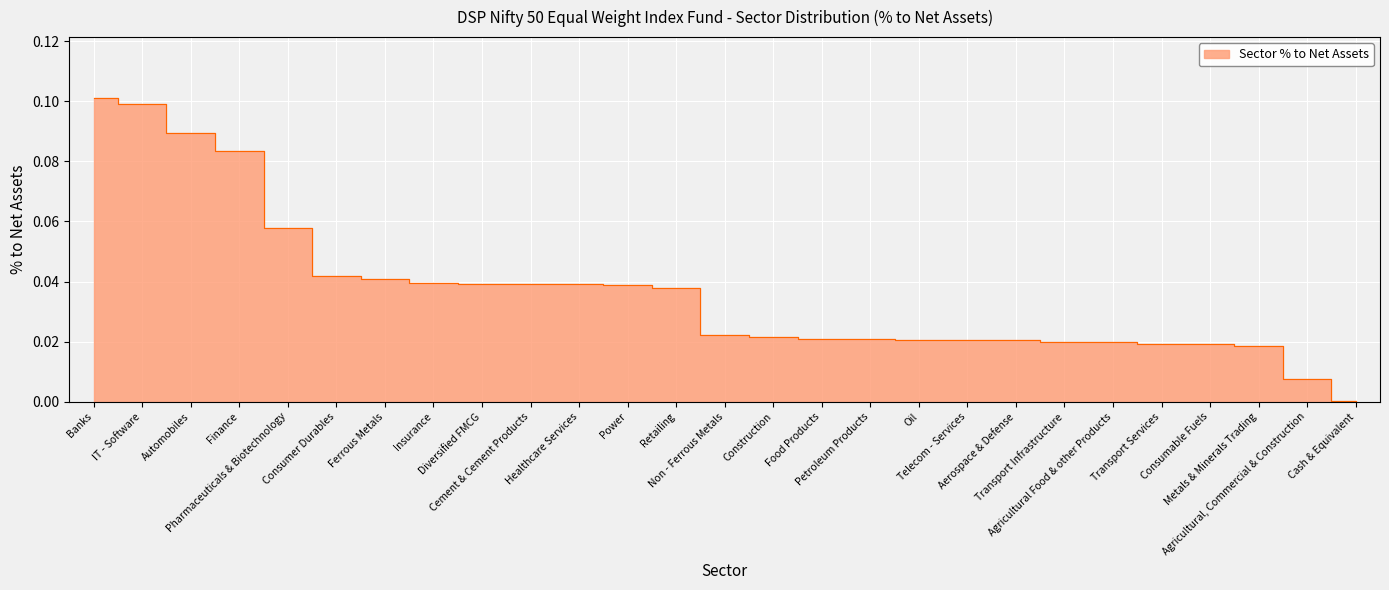

At which category does the chart reach its minimum across all series?

Cash & Equivalent